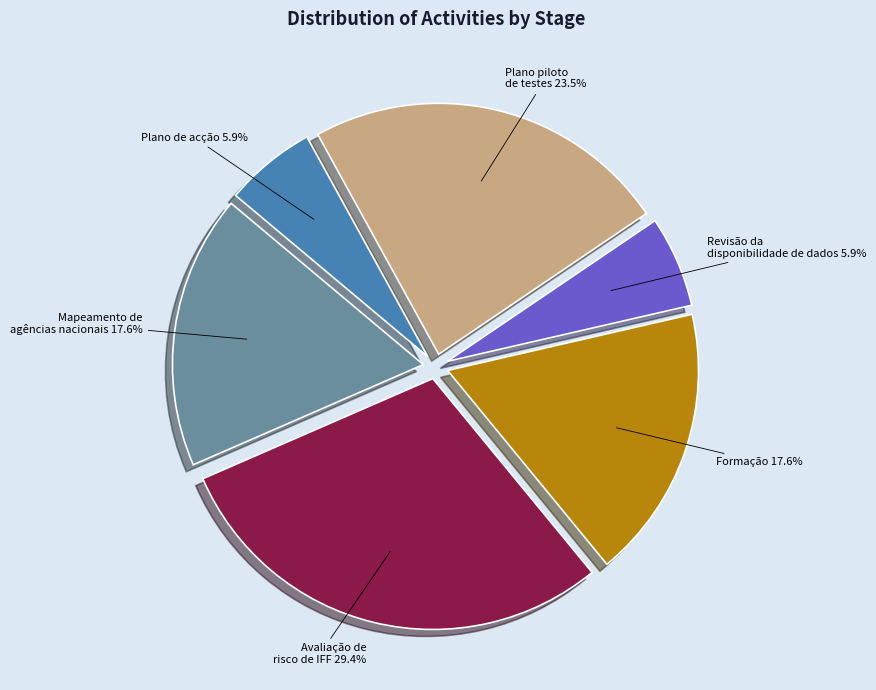

To the nearest percent, what is the average slice percentage?

17%